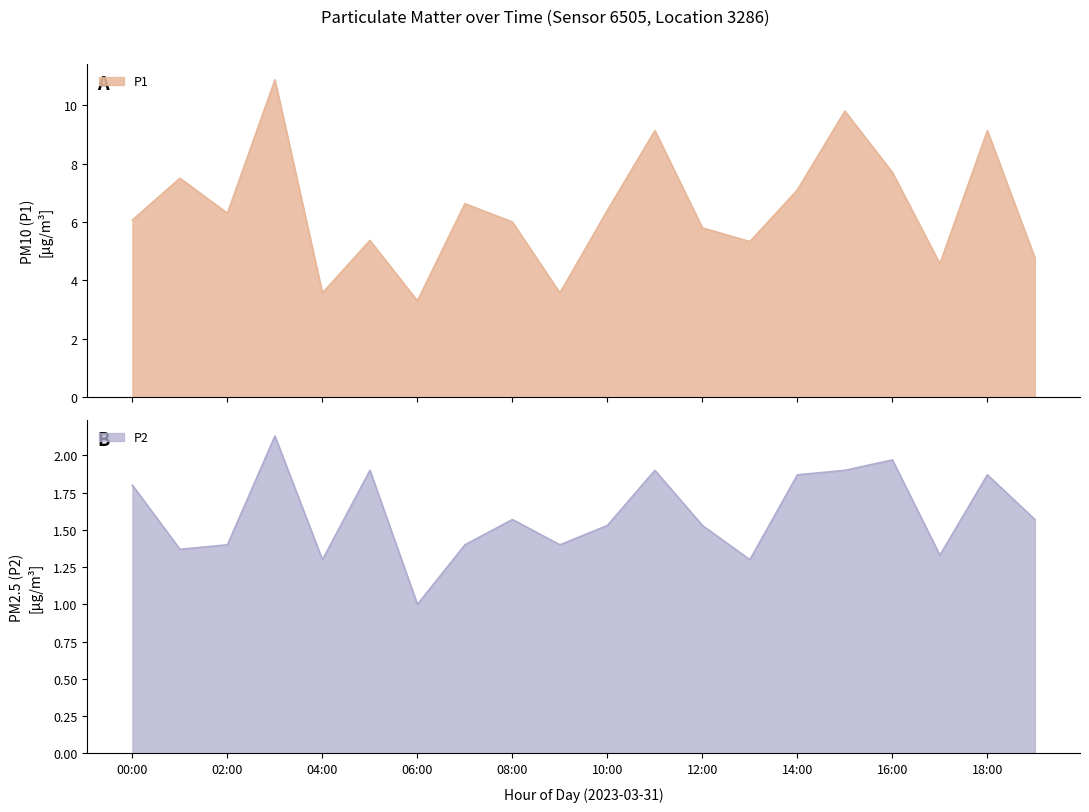

How many lines are shown in the chart?

2